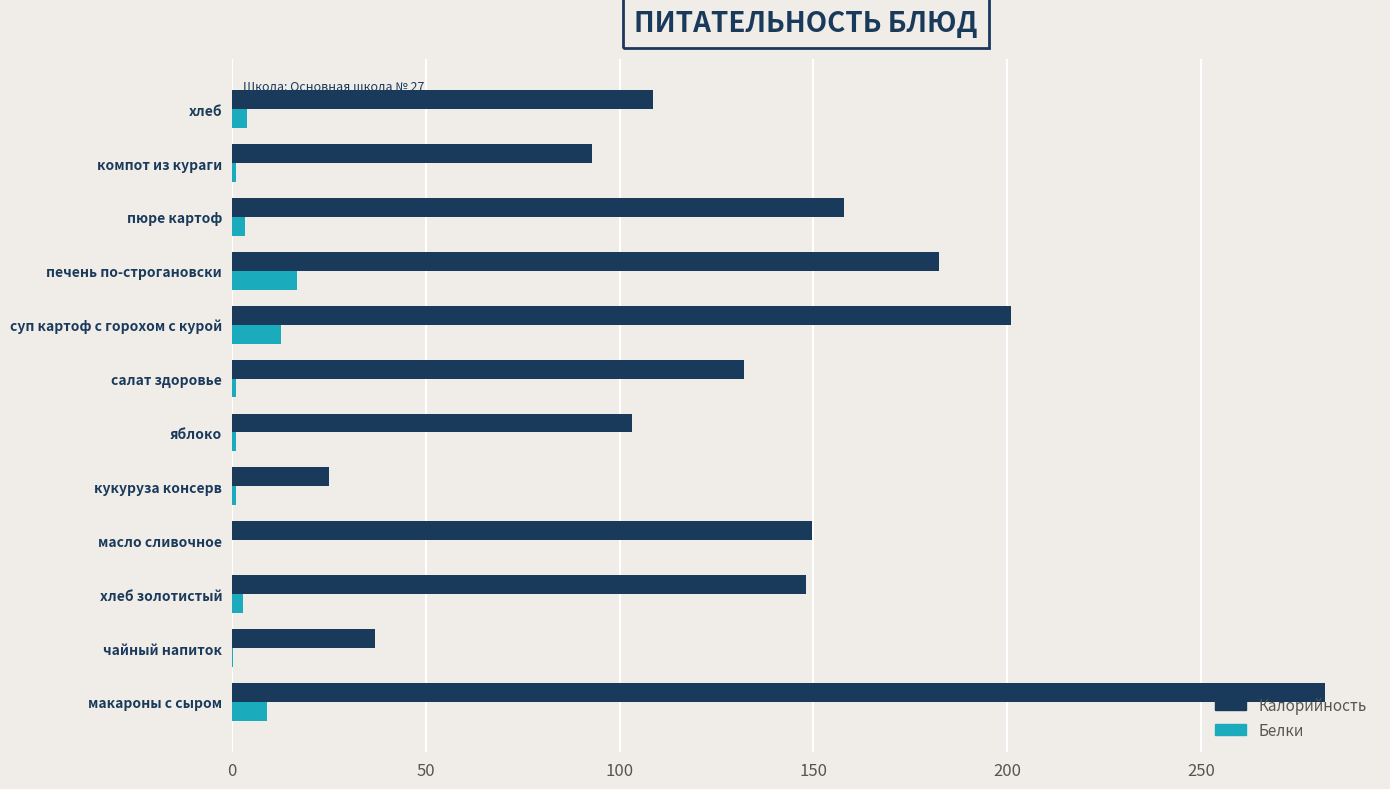

The value of Калорийность at яблоко is 25.7. True or false?

False